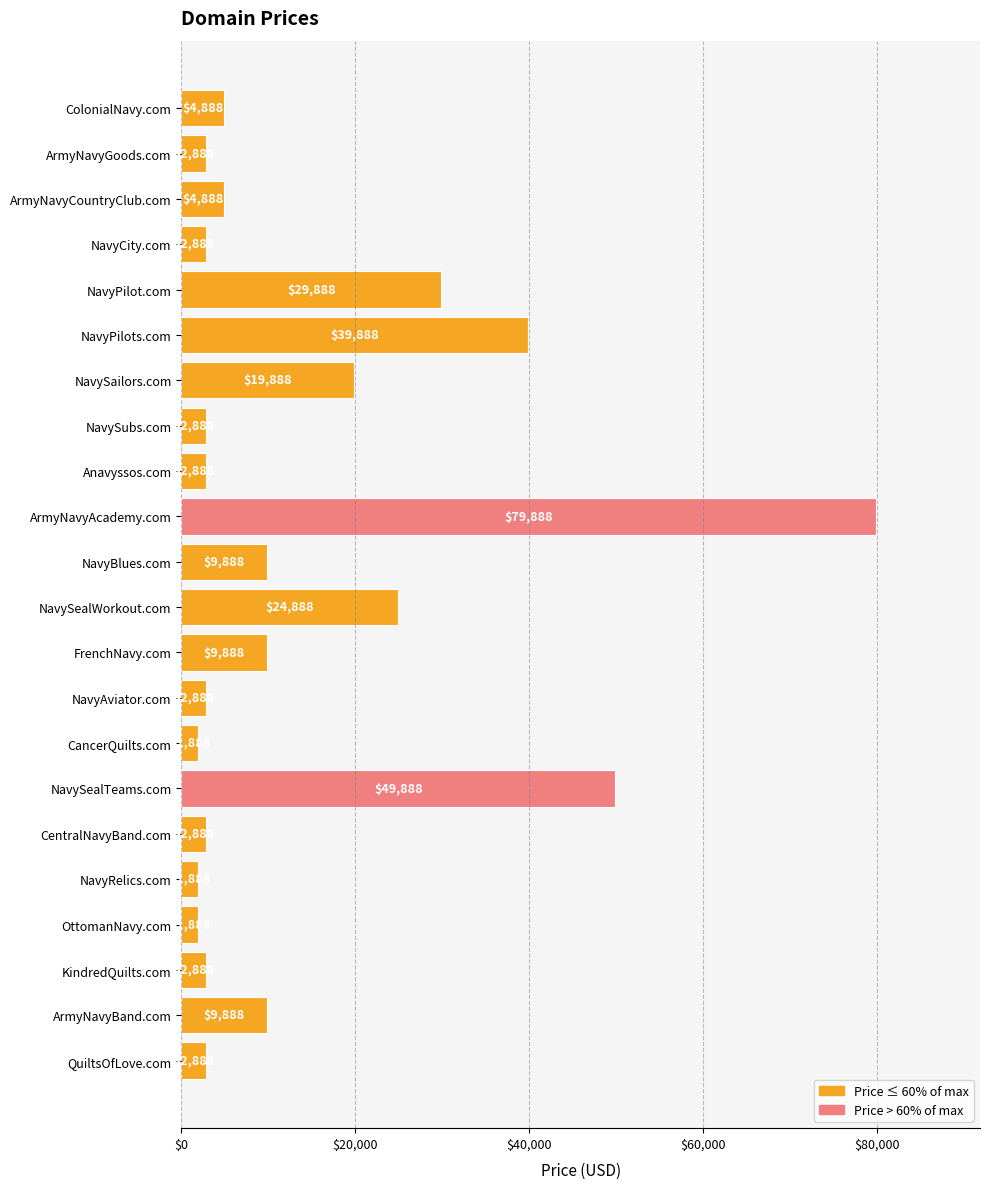

Count the number of categories in the chart.

22